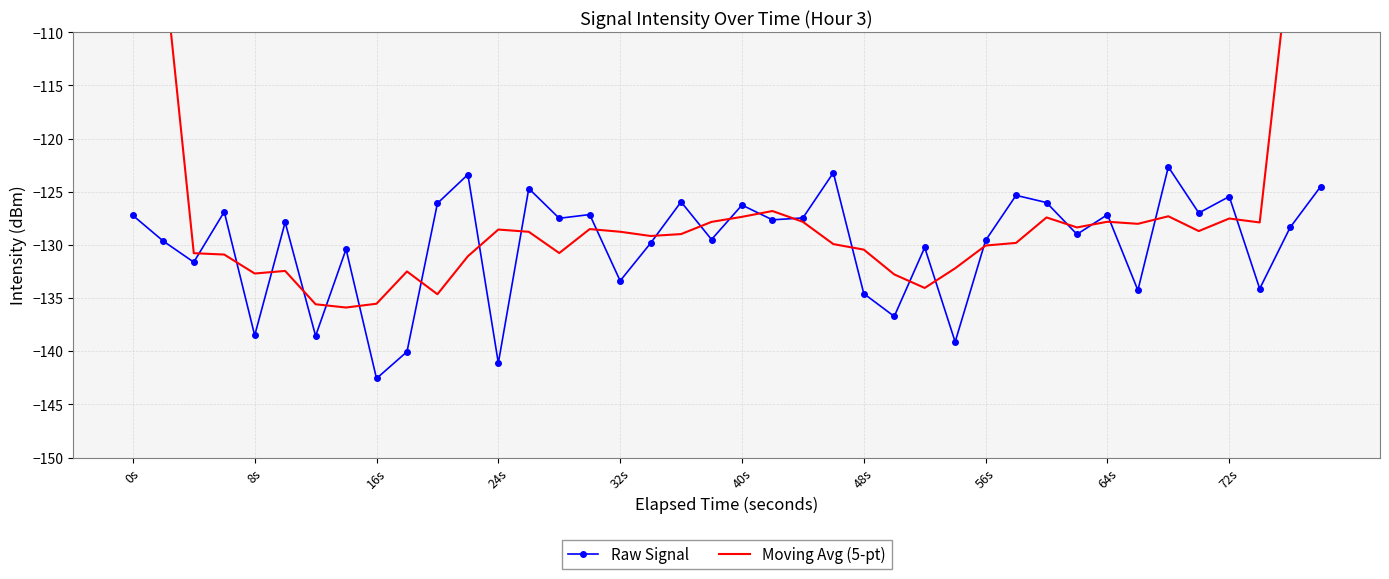

The value of Raw Signal at 16s is -238.1. True or false?

False